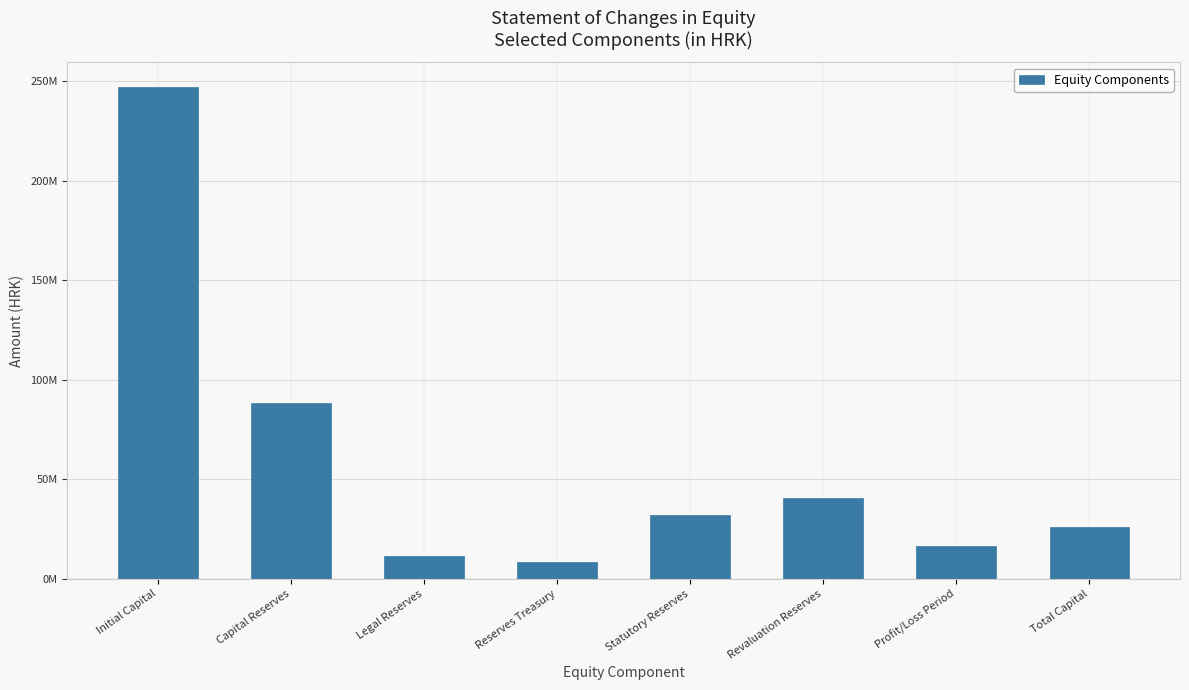

At which category does the chart reach its peak across all series?

Initial Capital